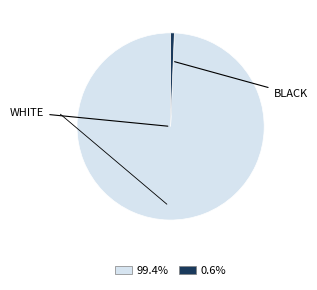

Does any single category account for the majority?

Yes